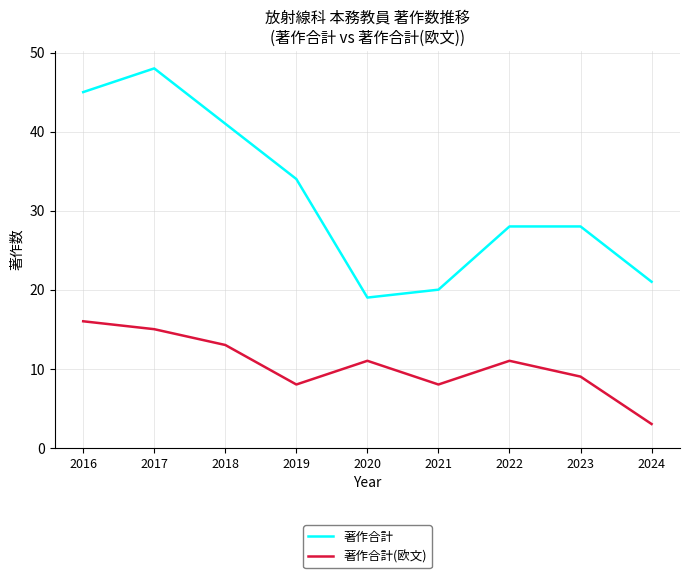

At which label is 著作合計(欧文) closest to 9?

2023